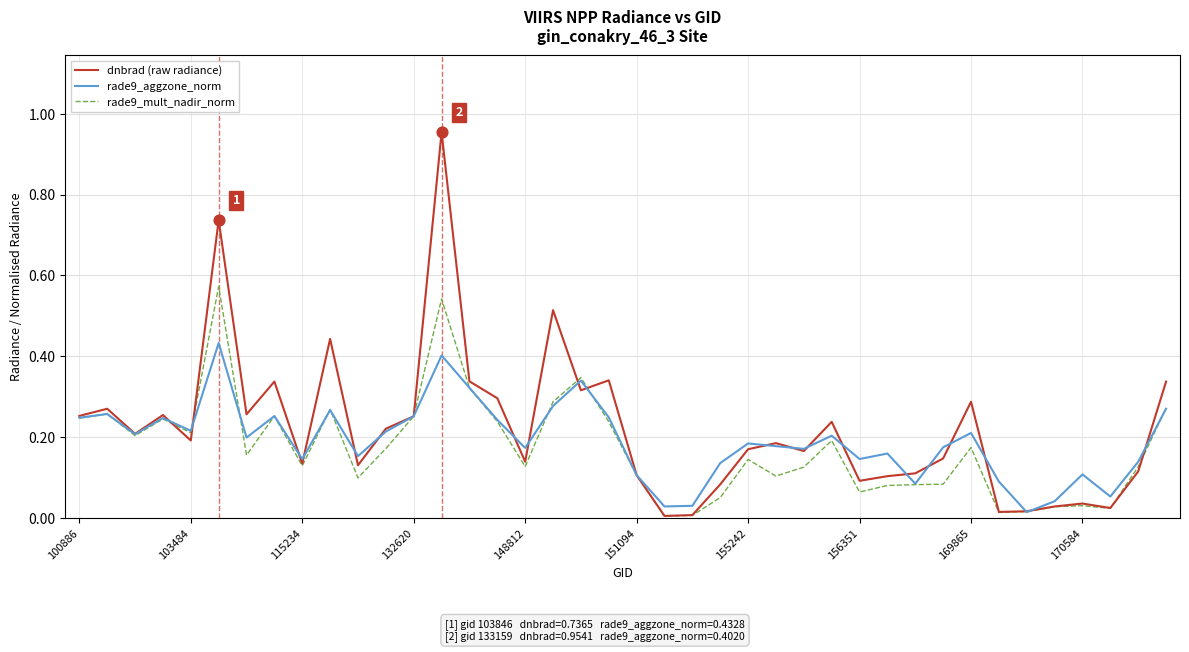

What are all the series names shown in the legend?

dnbrad (raw radiance), rade9_aggzone_norm, rade9_mult_nadir_norm